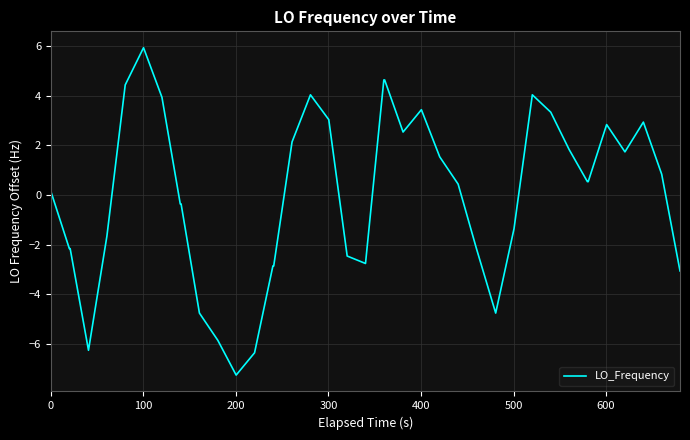

What is the difference between the maximum and minimum values?

13.2